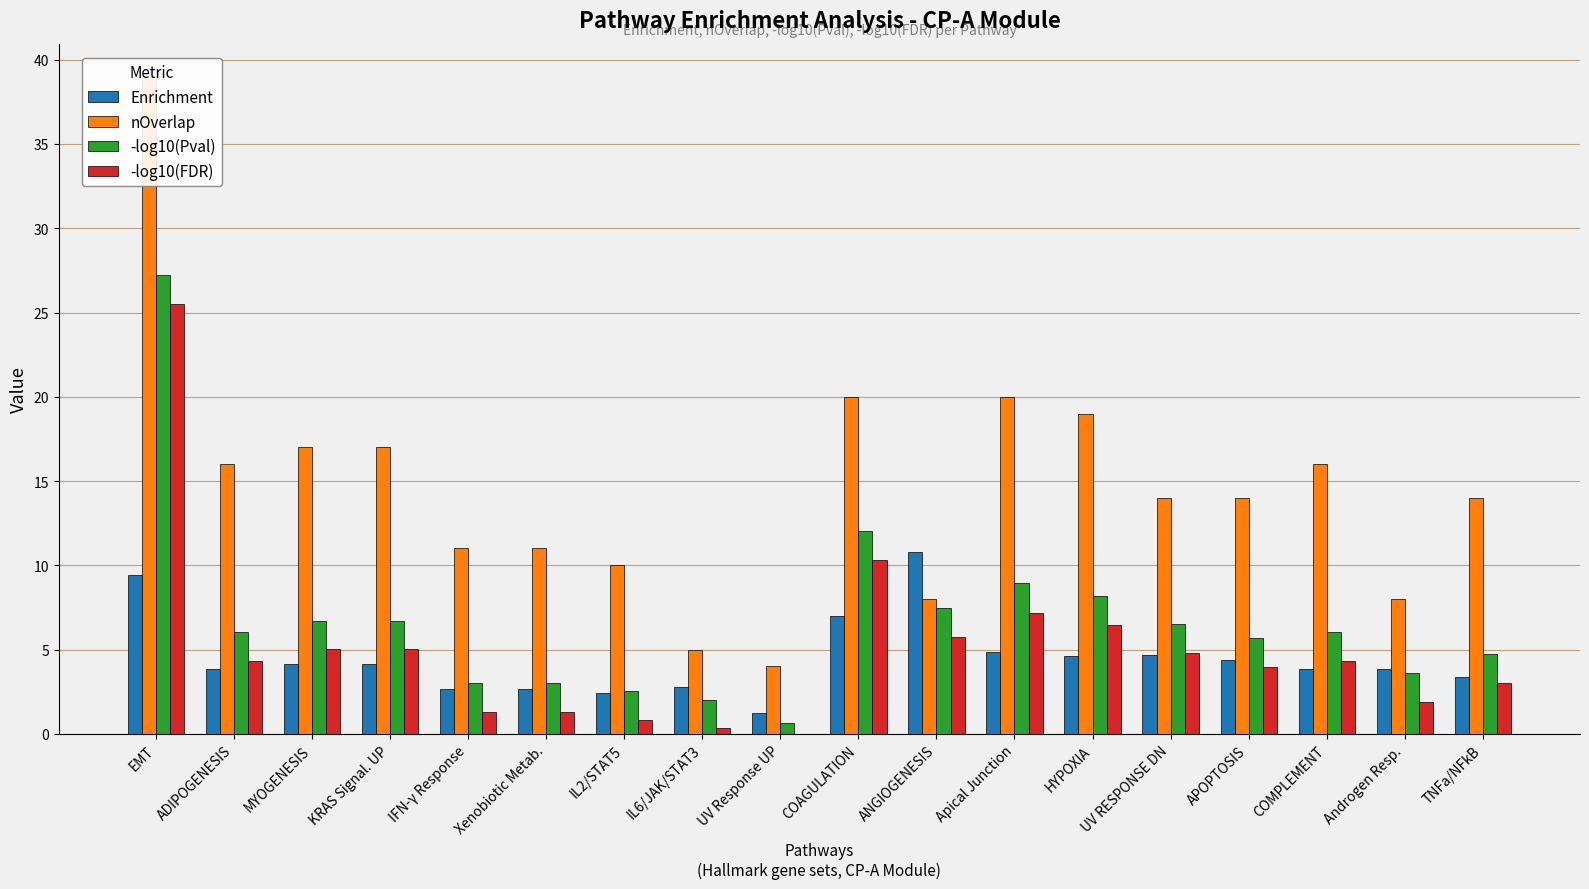

What position from the right is APOPTOSIS?

4